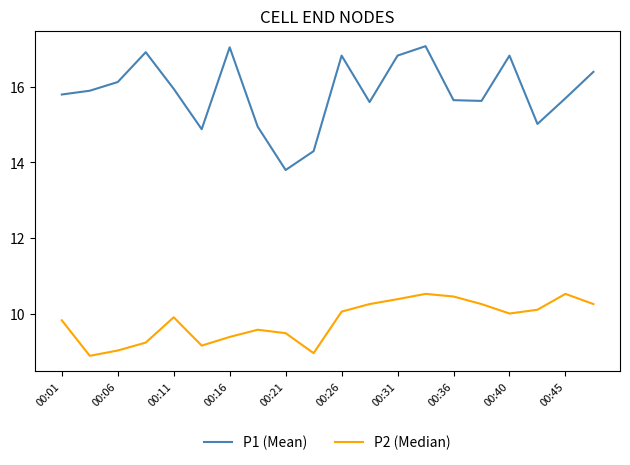

Which series has the largest range (max minus min)?

P1 (Mean)